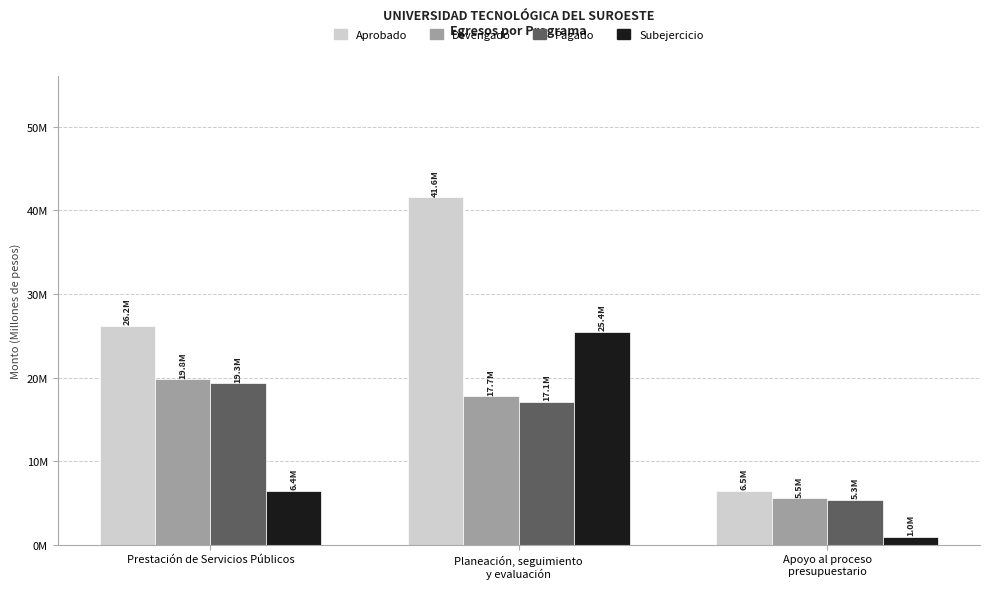

Reading left to right, what are all the values shown in this chart?

Aprobado: Prestación de Servicios Públicos=26197076.9	Planeación, seguimiento
y evaluación=41581644.8	Apoyo al proceso
presupuestario=6474694.3
Devengado: Prestación de Servicios Públicos=19798480.2	Planeación, seguimiento
y evaluación=17734084.0	Apoyo al proceso
presupuestario=5522615.0
Pagado: Prestación de Servicios Públicos=19296288.0	Planeación, seguimiento
y evaluación=17085146.9	Apoyo al proceso
presupuestario=5344324.7
Subejercicio: Prestación de Servicios Públicos=6398596.7	Planeación, seguimiento
y evaluación=25432660.2	Apoyo al proceso
presupuestario=952079.3